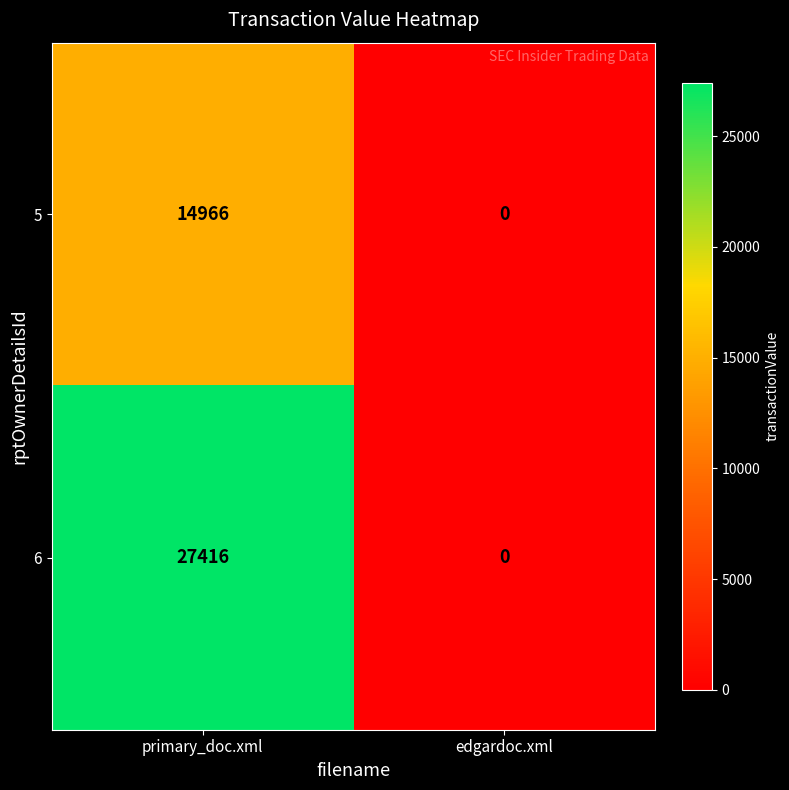

List the labels in order of 5 value, largest first.

primary_doc.xml, edgardoc.xml